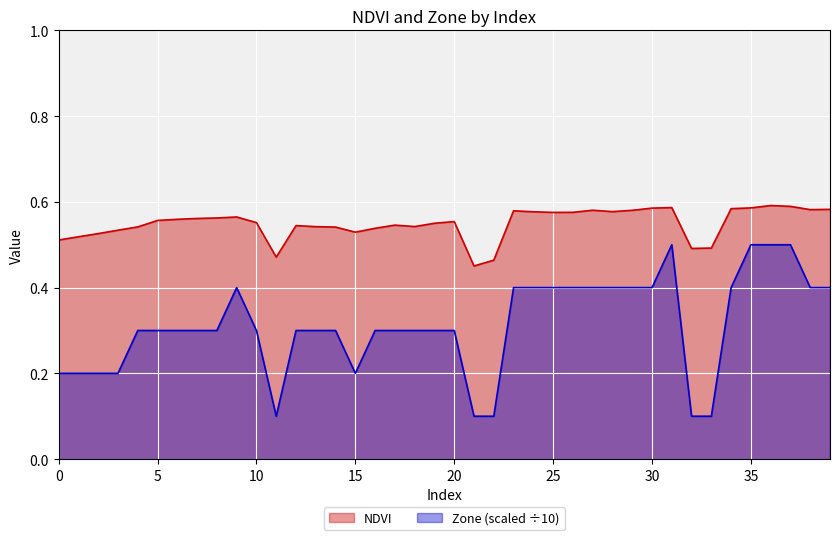

What is the value of the NDVI point at the 16th from the left?

0.5